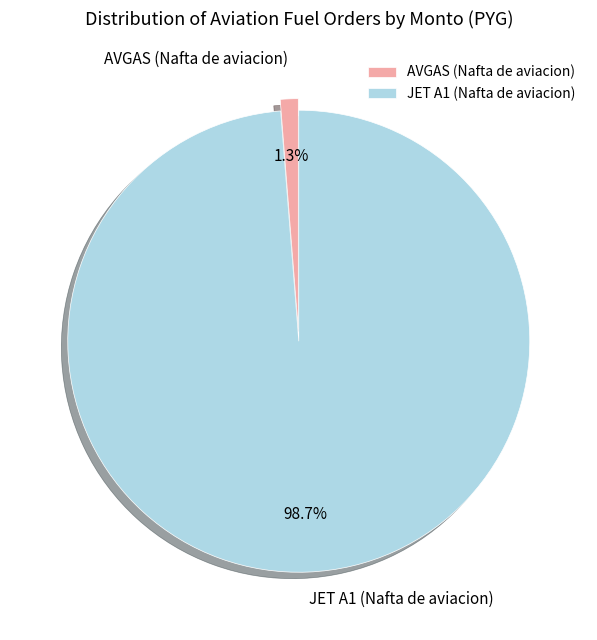

How much of the chart is everything except JET A1 (Nafta de aviacion)?

1.3%